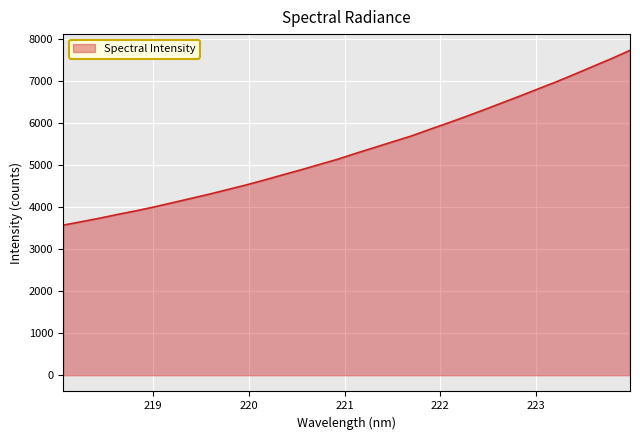

What is the smallest value displayed?

3573.1